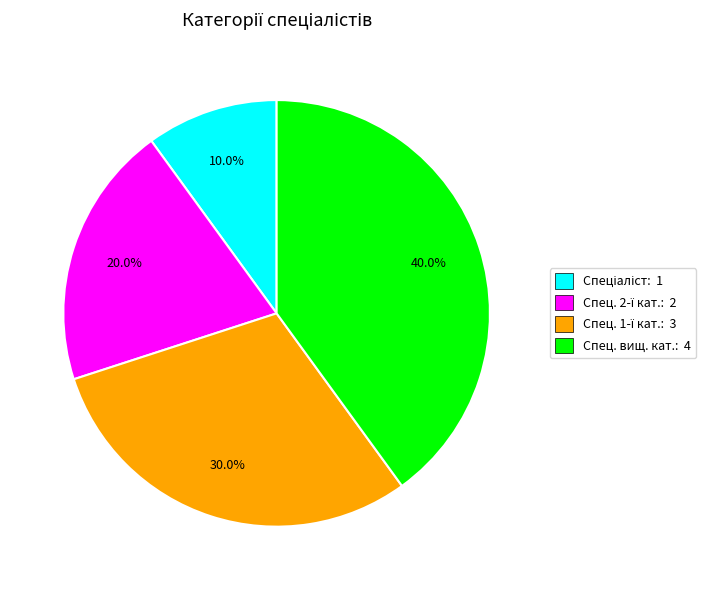

To the nearest percent, what is the difference between the largest and smallest slice percentages?

30%